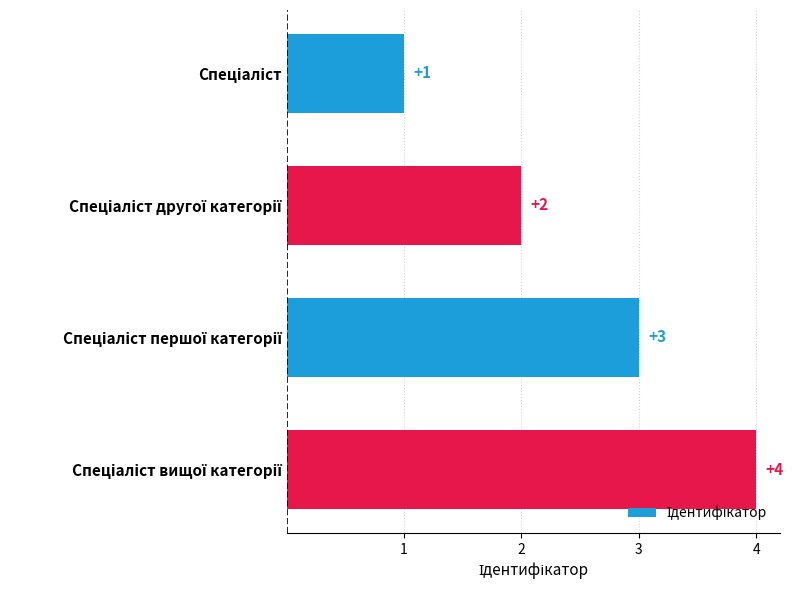

What is the difference between the maximum and minimum values?

3